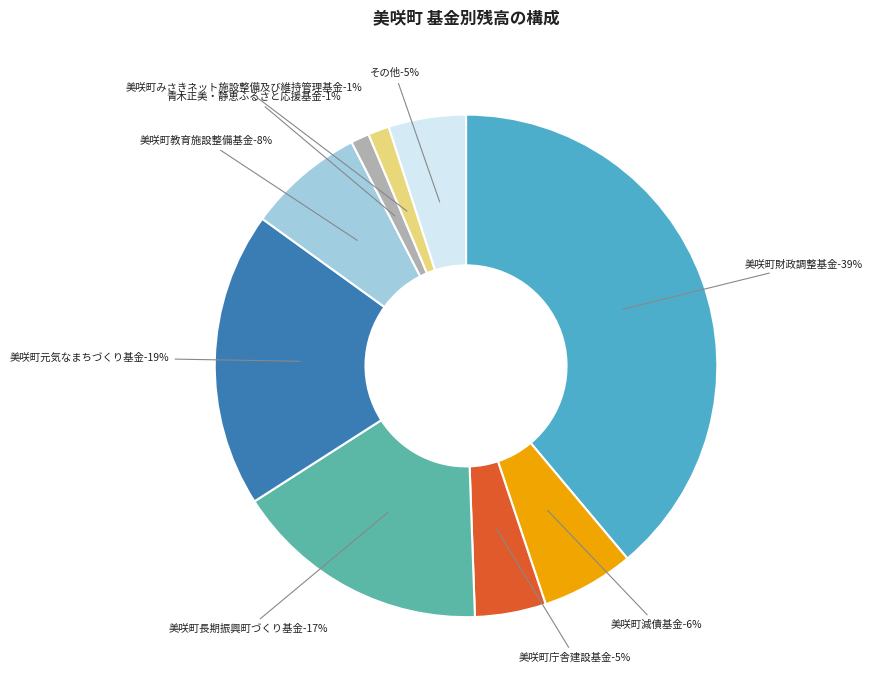

Which slice is the smallest?

青木正美・静恵ふるさと応援基金